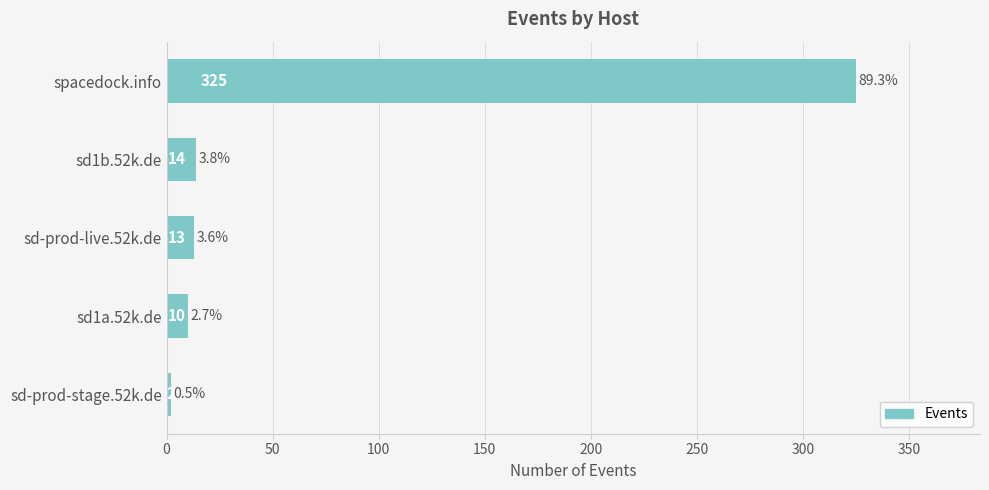

Reading bottom to top, transcribe all the data shown in this chart.

sd-prod-stage.52k.de=2	sd1a.52k.de=10	sd-prod-live.52k.de=13	sd1b.52k.de=14	spacedock.info=325